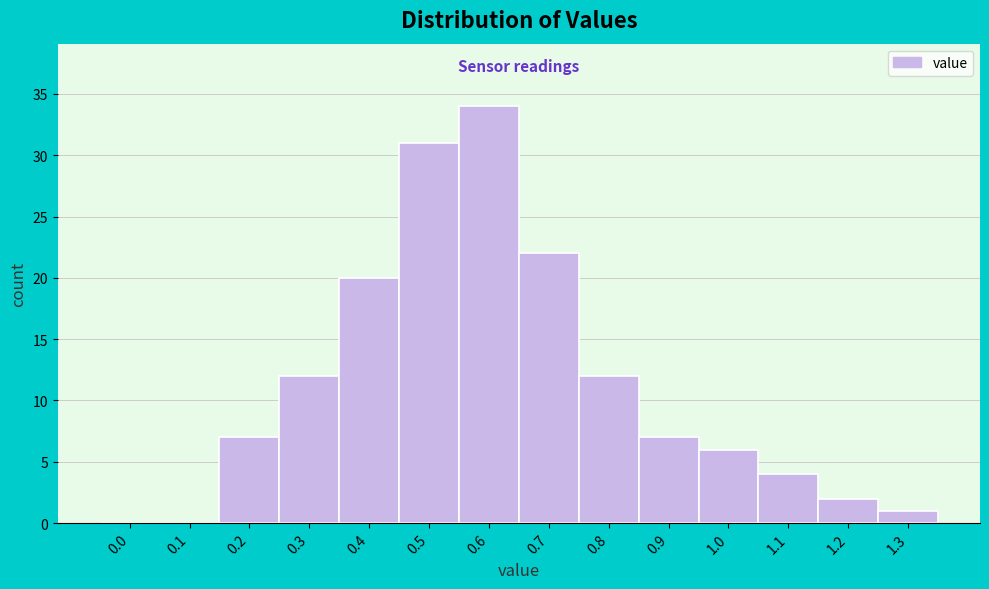

Reading right to left, what are all the values shown in this chart?

1.3=1	1.2=2	1.1=4	1.0=6	0.9=7	0.8=12	0.7=22	0.6=34	0.5=31	0.4=20	0.3=12	0.2=7	0.1=0	0.0=0